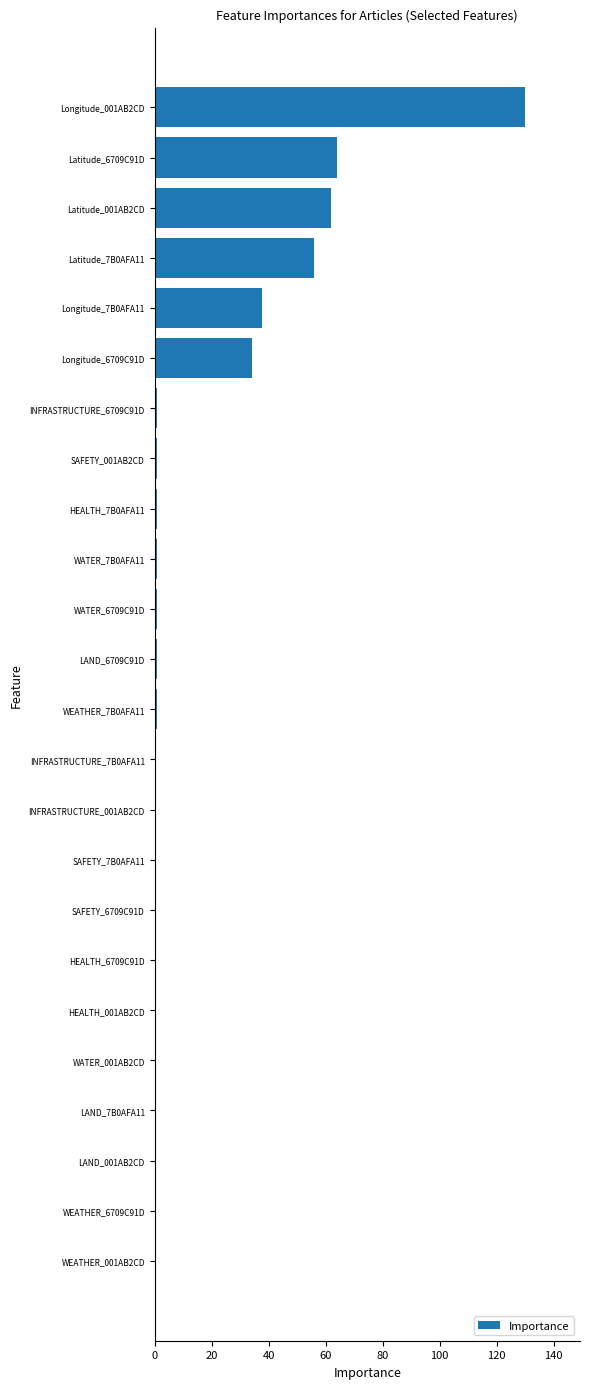

Reading bottom to top, transcribe all the data shown in this chart.

WEATHER_001AB2CD=0.0	WEATHER_6709C91D=0.0	LAND_001AB2CD=0.0	LAND_7B0AFA11=0.0	WATER_001AB2CD=0.0	HEALTH_001AB2CD=0.0	HEALTH_6709C91D=0.0	SAFETY_6709C91D=0.0	SAFETY_7B0AFA11=0.0	INFRASTRUCTURE_001AB2CD=0.0	INFRASTRUCTURE_7B0AFA11=0.0	WEATHER_7B0AFA11=1.0	LAND_6709C91D=1.0	WATER_6709C91D=1.0	WATER_7B0AFA11=1.0	HEALTH_7B0AFA11=1.0	SAFETY_001AB2CD=1.0	INFRASTRUCTURE_6709C91D=1.0	Longitude_6709C91D=34.3	Longitude_7B0AFA11=37.6	Latitude_7B0AFA11=55.8	Latitude_001AB2CD=62.0	Latitude_6709C91D=63.9	Longitude_001AB2CD=129.7